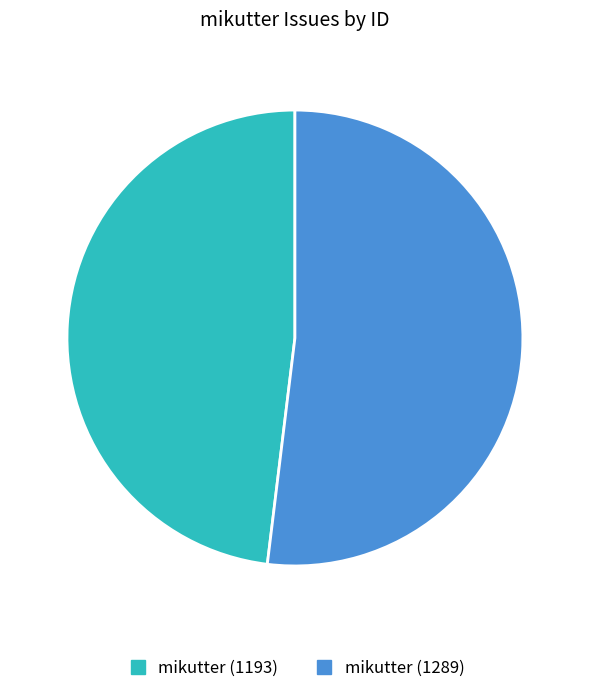

Is there a majority slice in this chart?

Yes